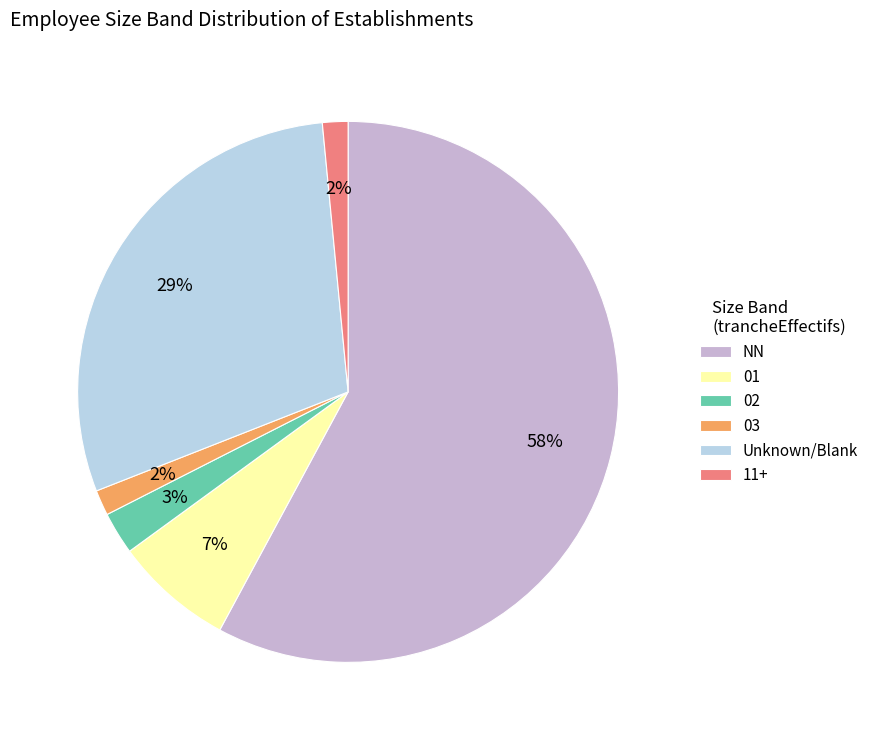

Which slice represents more than half of the pie?

NN